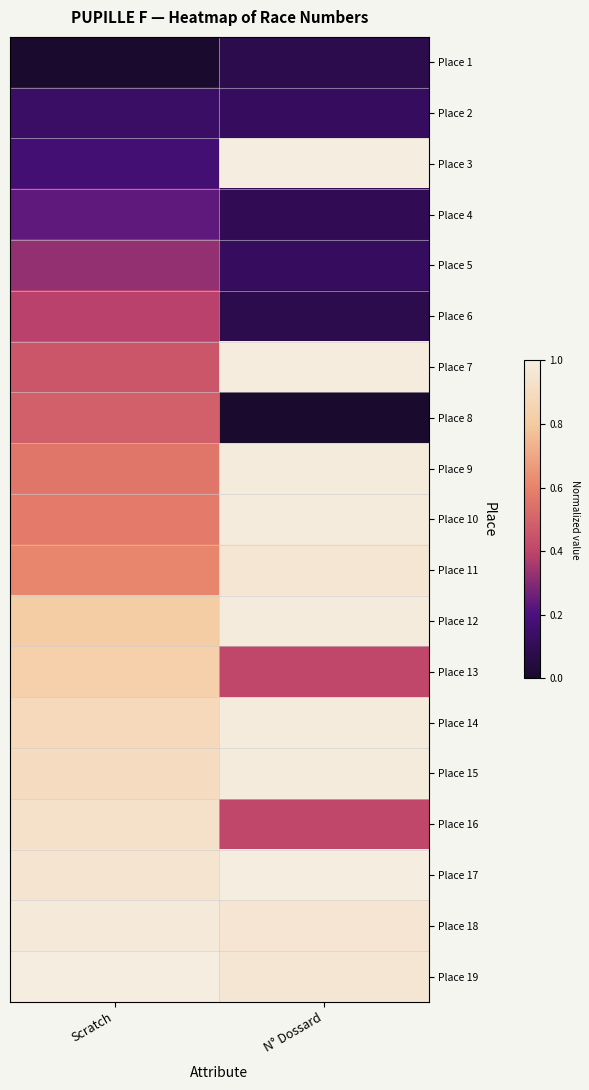

What is the spread (max minus min) of values at Scratch?

1.0